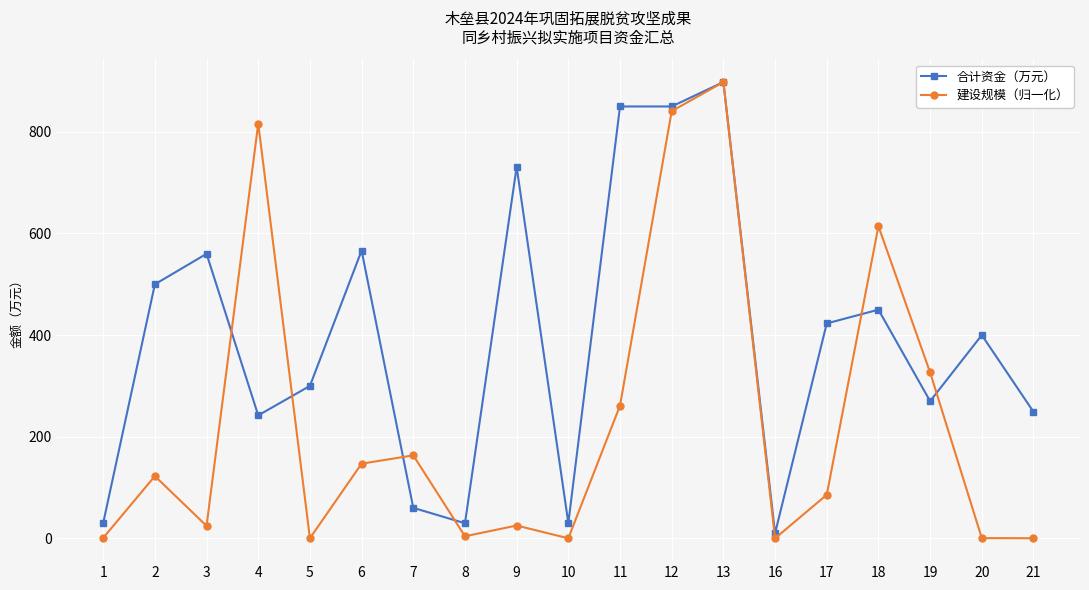

What is the greatest value displayed?

898.0